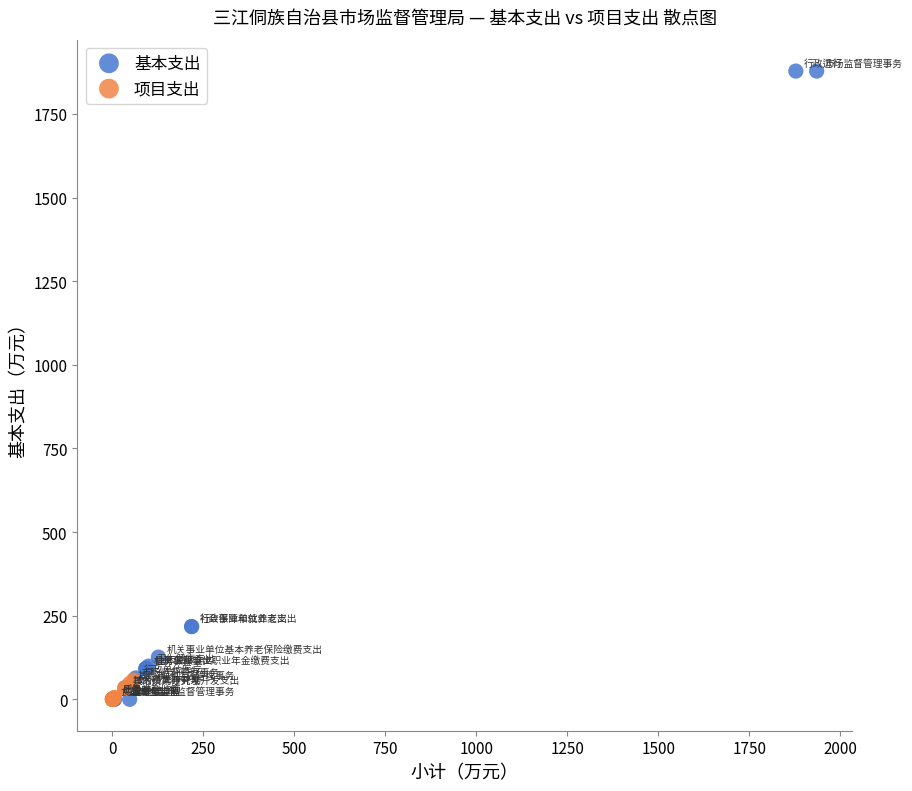

Which series has the widest spread of Y values?

基本支出